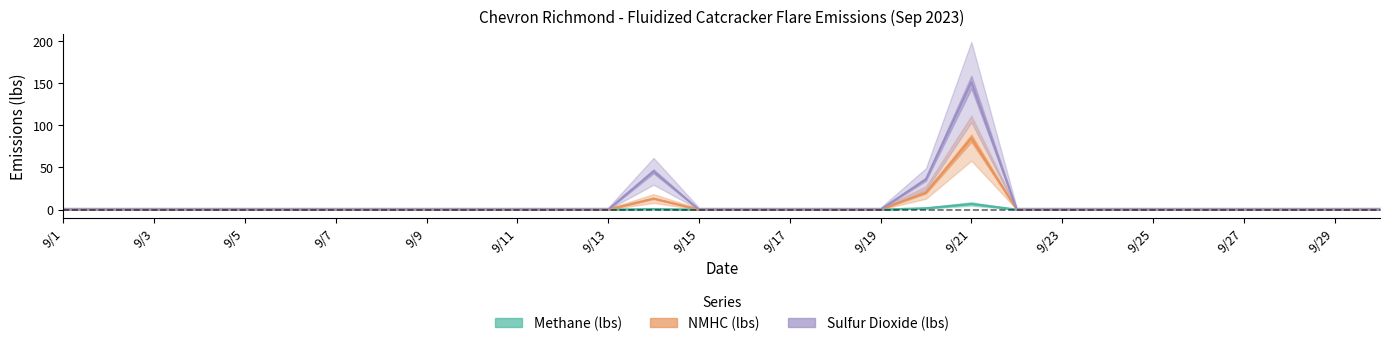

Rank the categories by Methane (lbs) value from lowest to highest.

9/1, 9/2, 9/3, 9/4, 9/5, 9/6, 9/7, 9/8, 9/9, 9/10, 9/11, 9/12, 9/13, 9/15, 9/16, 9/17, 9/18, 9/19, 9/22, 9/23, 9/24, 9/25, 9/26, 9/27, 9/28, 9/29, 9/30, 9/14, 9/20, 9/21